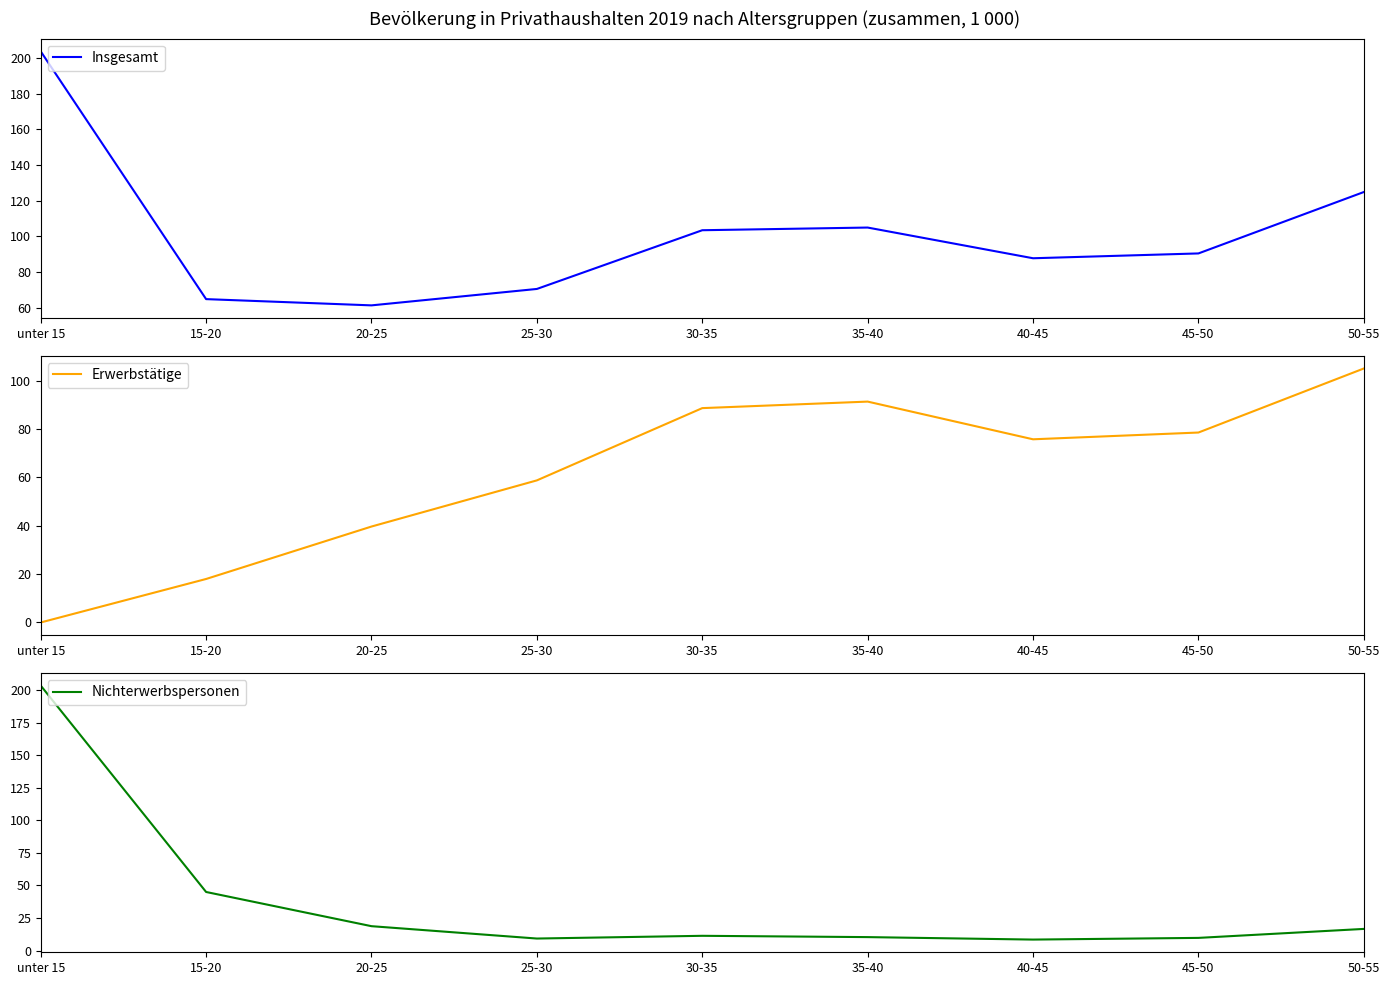

What is the label of the 3rd point from the left?

20-25